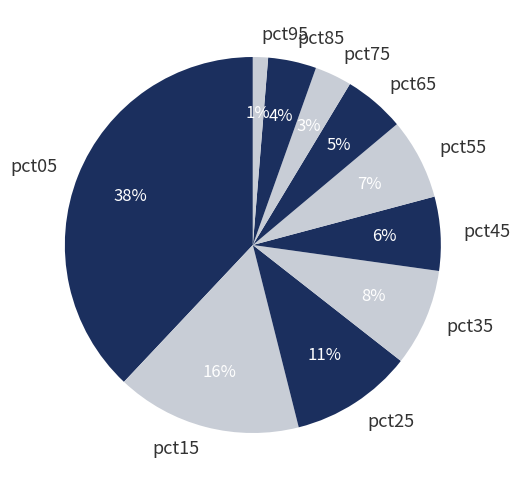

Do pct35 and pct15 together represent more than half of the pie?

No